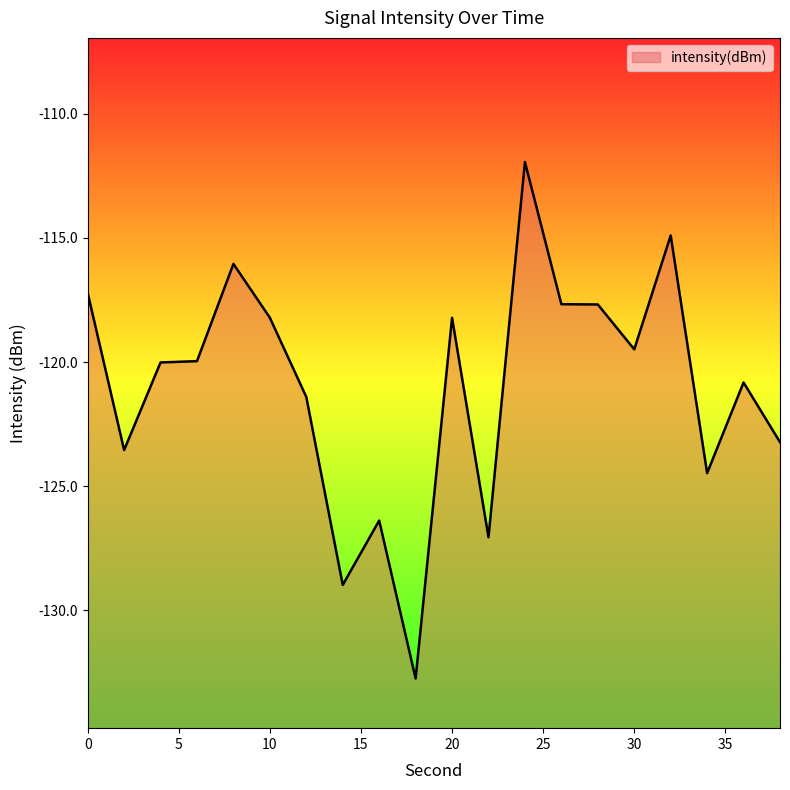

The chart shows a value of -123.5 at 2. True or false?

True